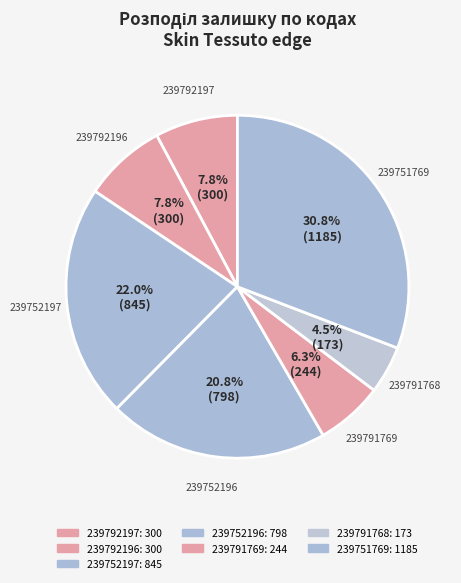

To the nearest percent, what is the difference between the 239791769 and 239752196 slice percentages?

14%